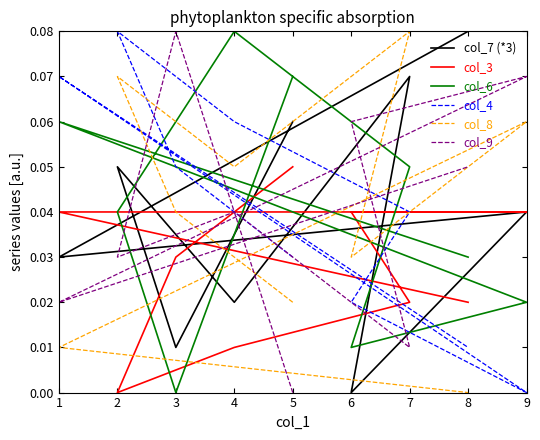

In col_8, how many points are lower than both neighbors (excluding endpoints)?

2